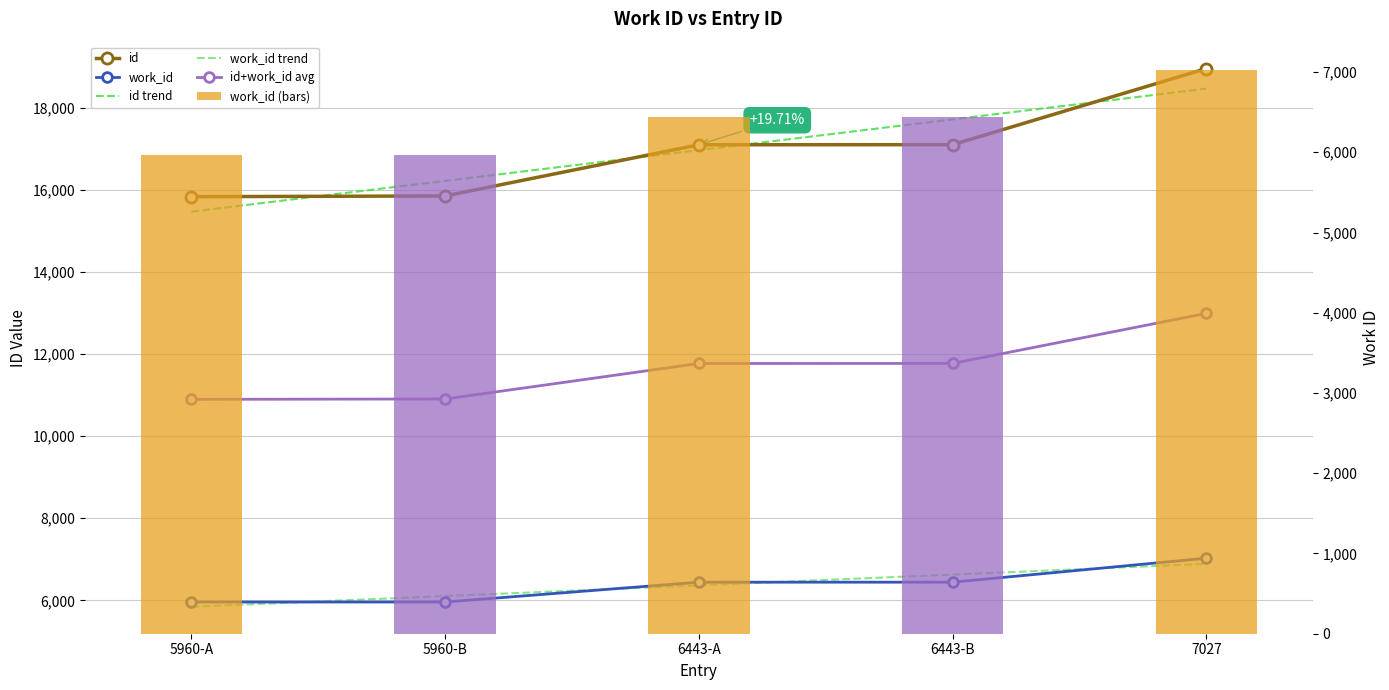

The work_id trend series shows 4686.6 at 7027. True or false?

False